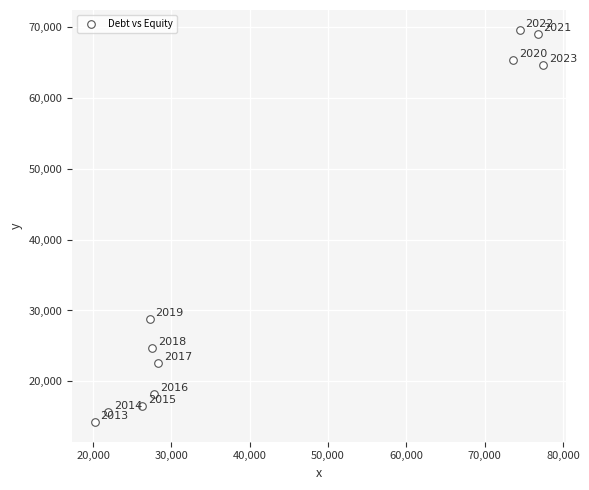

What is the average X value?

43795